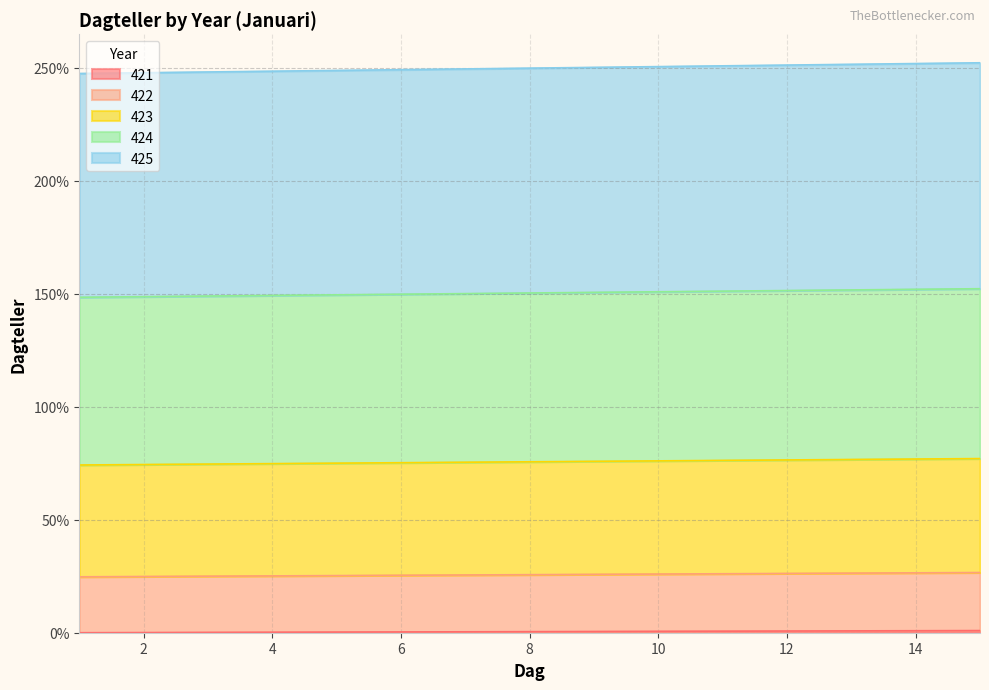

How many lines are shown in the chart?

5